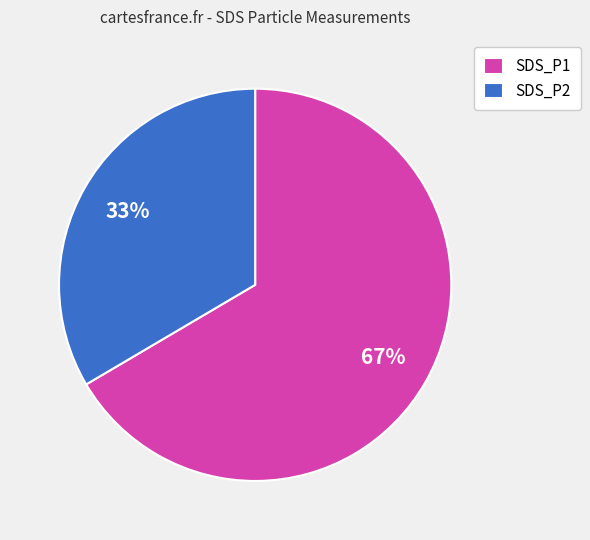

Does any single category account for the majority?

Yes